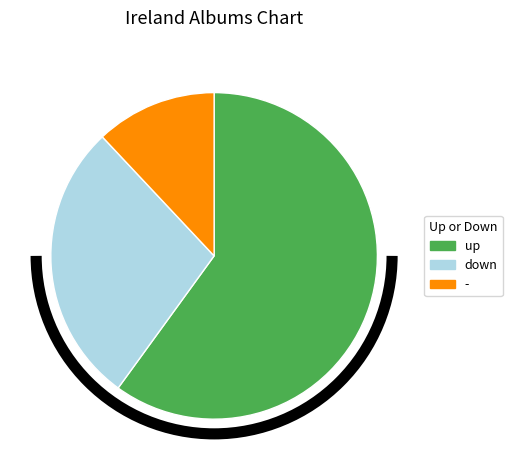

How many slices are in this pie chart?

3